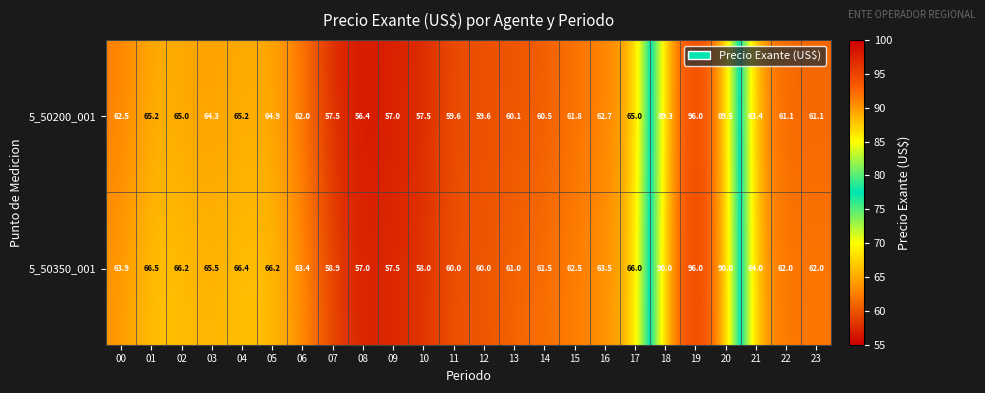

At how many categories does at least one series exceed 69?

3